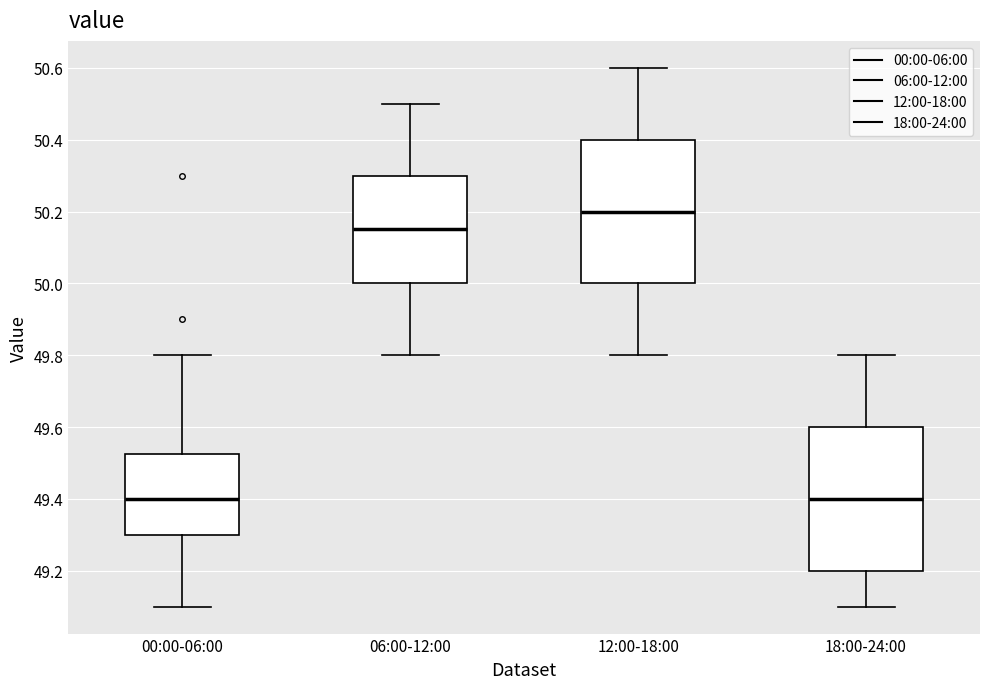

Where is the upper edge of the box for 00:00-06:00 on the y-axis? The values are not printed on the chart, so give them approximately, as read against the axis.

49.52